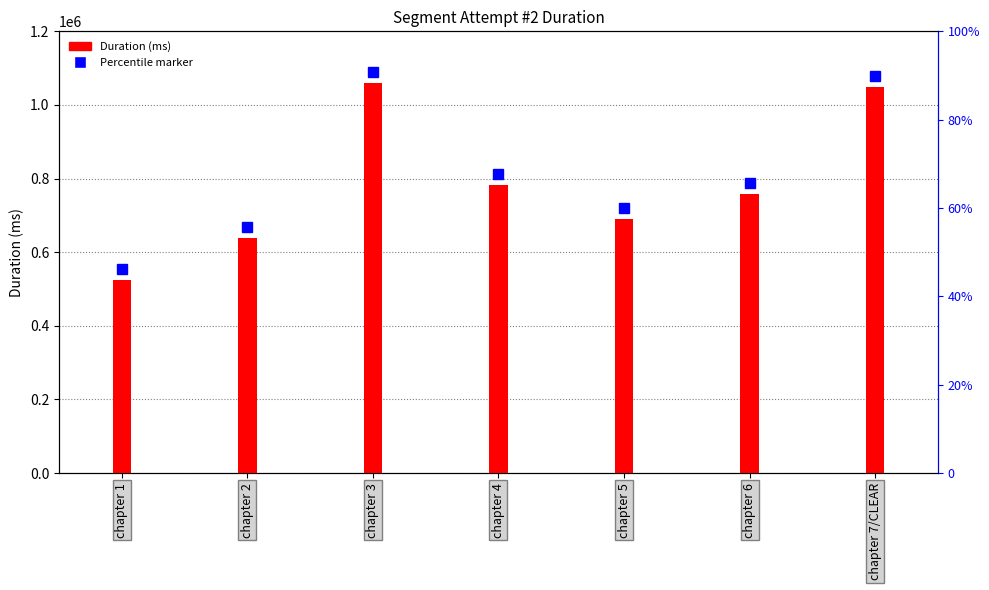

Reading right to left, transcribe all the data shown in this chart.

1049886	757545	689117	782811	1059624	638823	524091